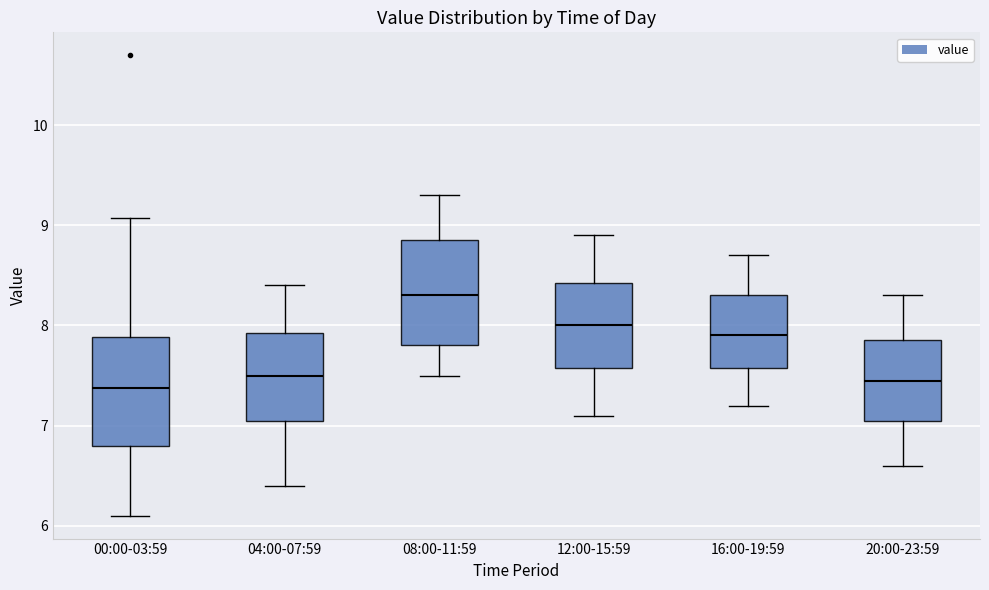

Where does the lower whisker of the box for 00:00-03:59 end on the y-axis? The values are not printed on the chart, so give them approximately, as read against the axis.

6.1